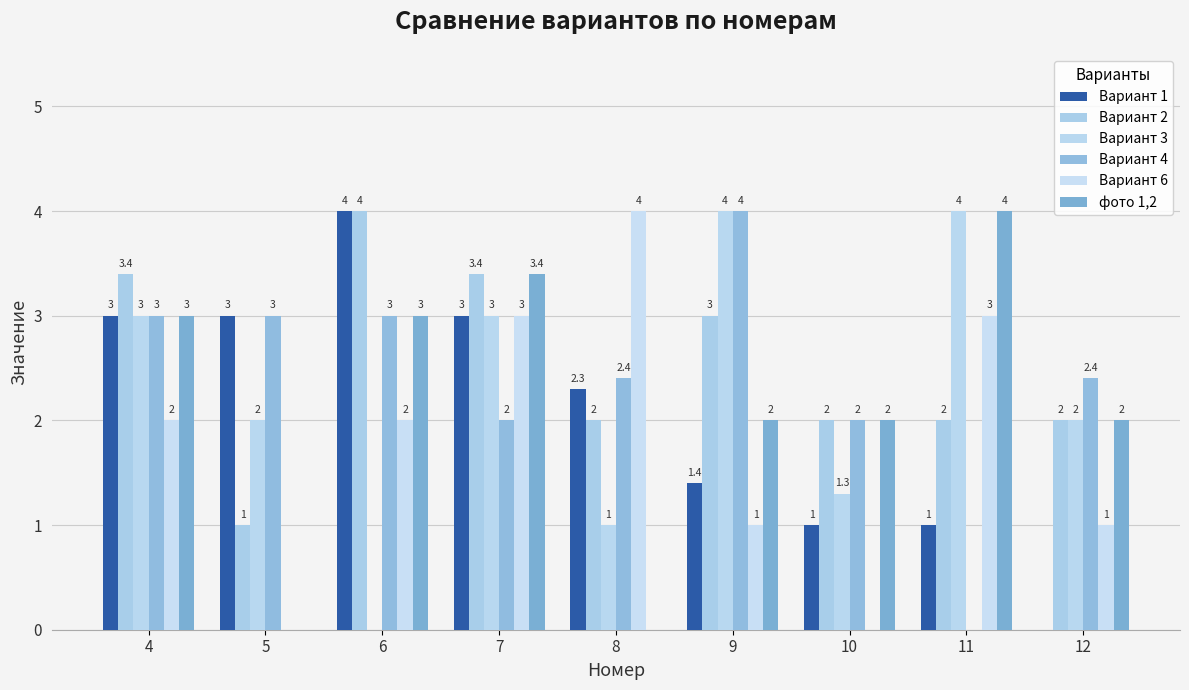

The value of Вариант 6 at 4 is 1.3. True or false?

False